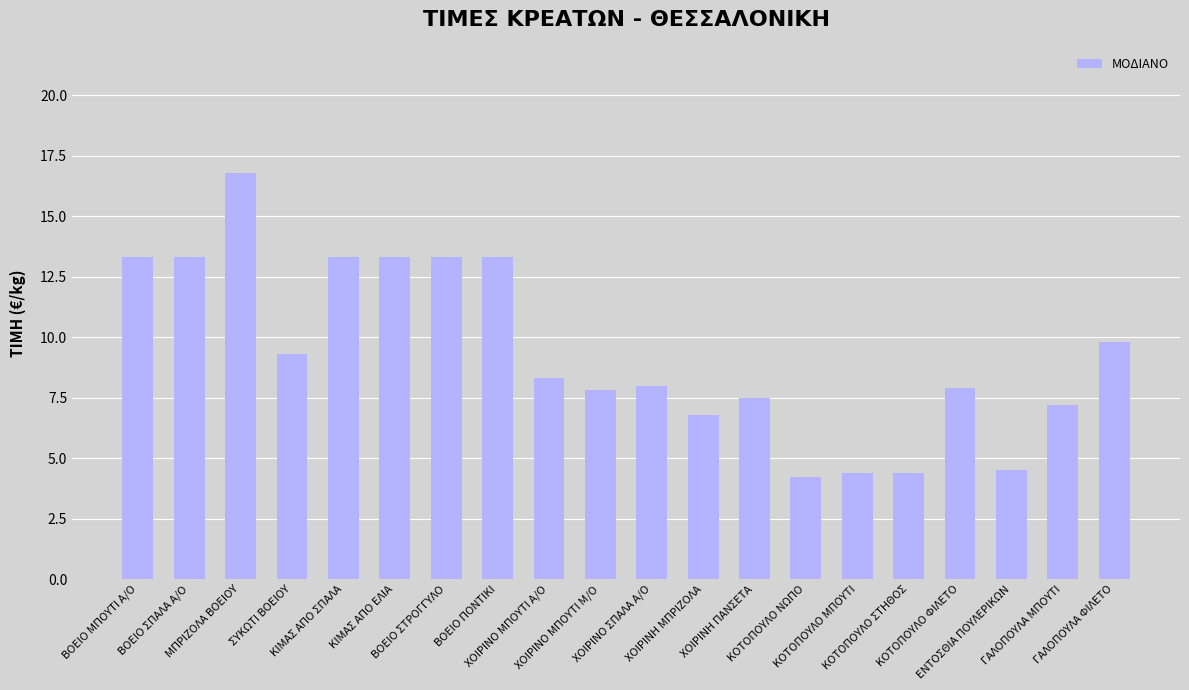

What is the change in value from ΒΟΕΙΟ ΜΠΟΥΤΙ Α/Ο to ΓΑΛΟΠΟΥΛΑ ΦΙΛΕΤΟ?

-3.5